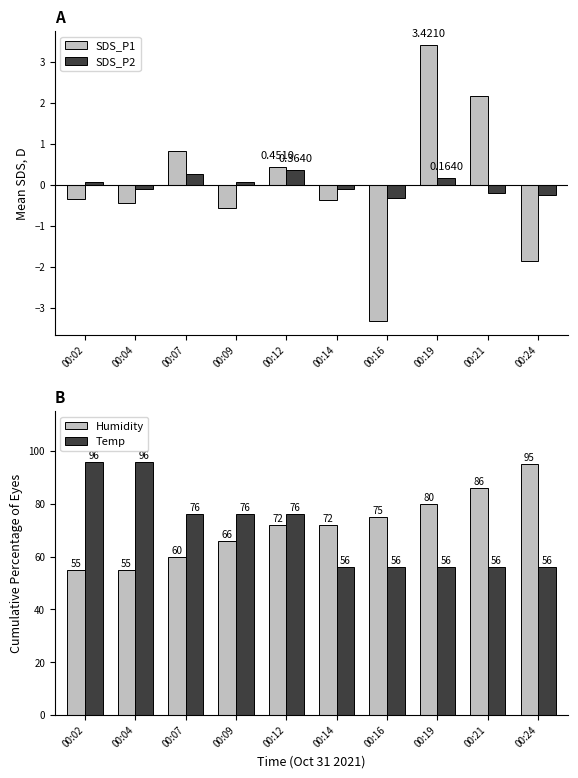

Which series has the widest spread of values?

Humidity